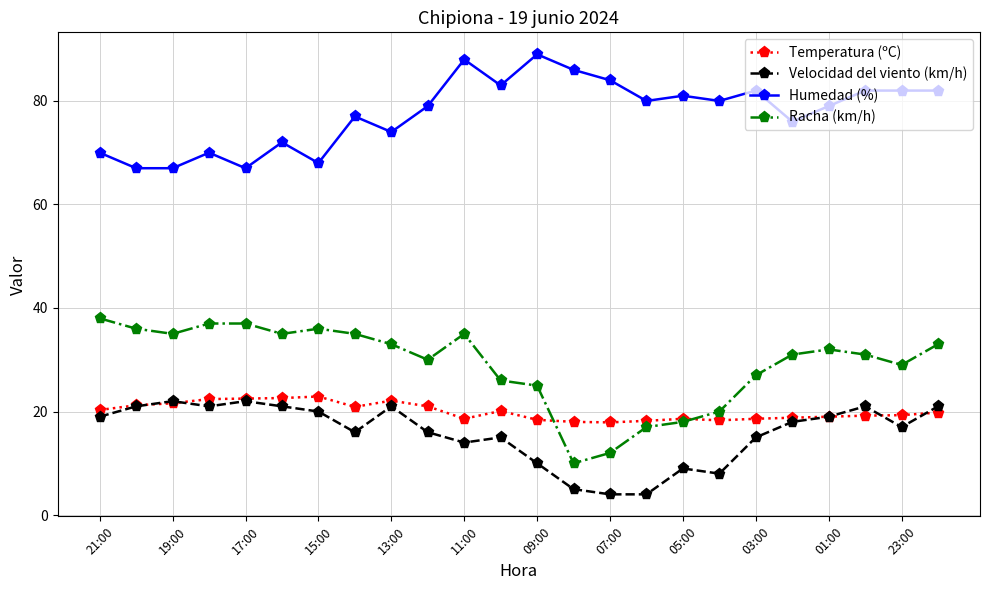

True or false: Velocidad del viento (km/h) has more than 2 points higher than both neighbors.

True